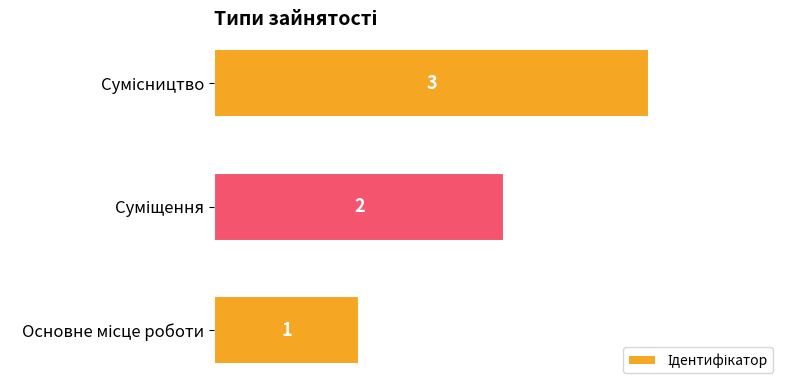

How many bars are there in total?

3